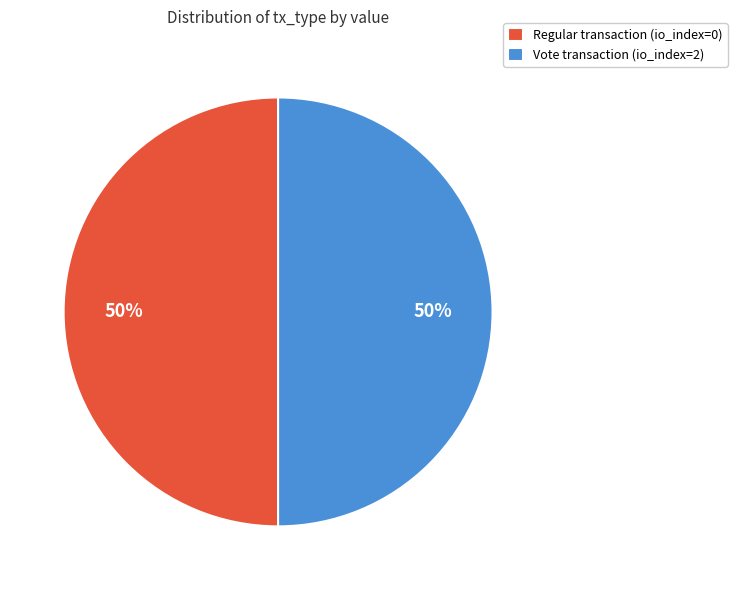

What is the ratio of the value at Regular transaction (io_index=0) to the value at Vote transaction (io_index=2)?

1.0